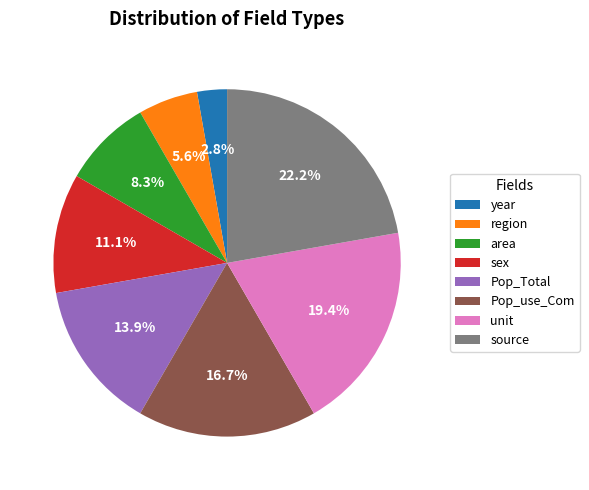

Count the number of slices in the pie.

8